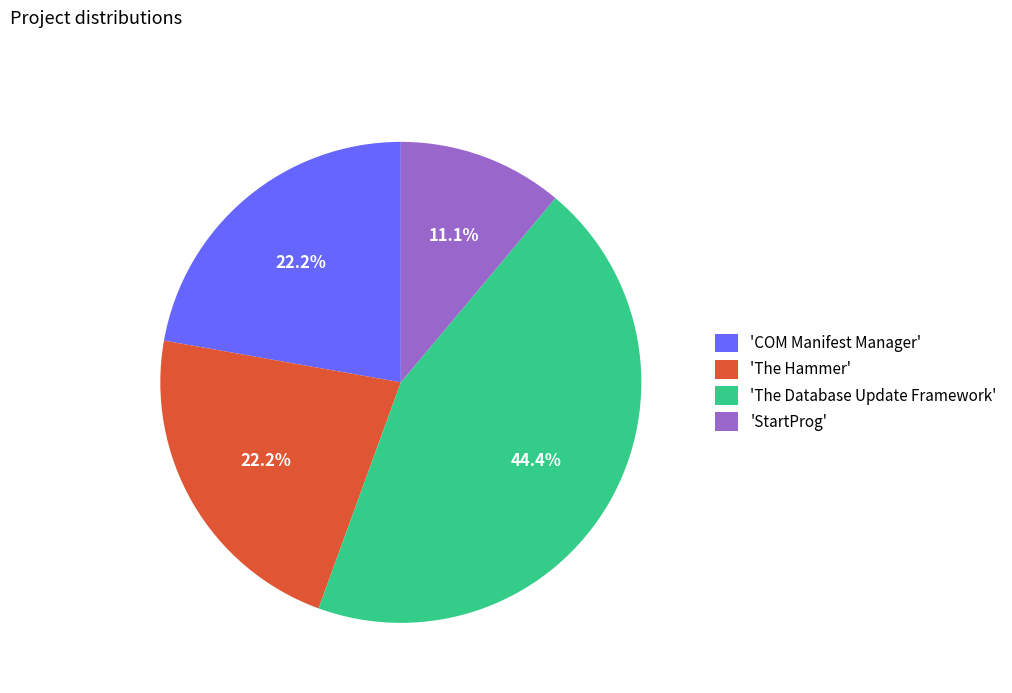

Approximately how many times larger is the value at 'The Hammer' compared to 'The Database Update Framework'?

0.5